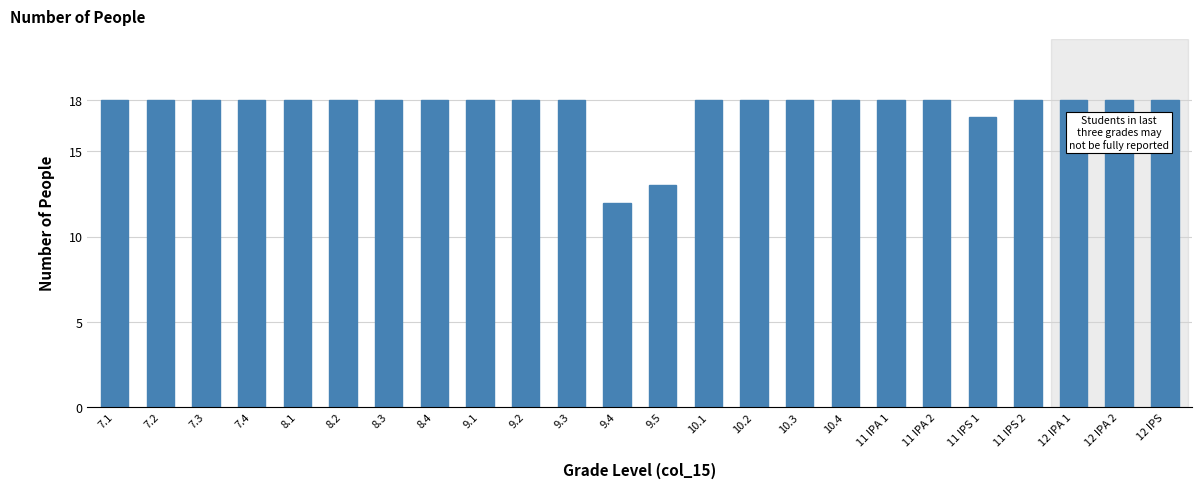

Reading left to right, transcribe all the data shown in this chart.

7.1=18	7.2=18	7.3=18	7.4=18	8.1=18	8.2=18	8.3=18	8.4=18	9.1=18	9.2=18	9.3=18	9.4=12	9.5=13	10.1=18	10.2=18	10.3=18	10.4=18	11 IPA 1=18	11 IPA 2=18	11 IPS 1=17	11 IPS 2=18	12 IPA 1=18	12 IPA 2=18	12 IPS=18